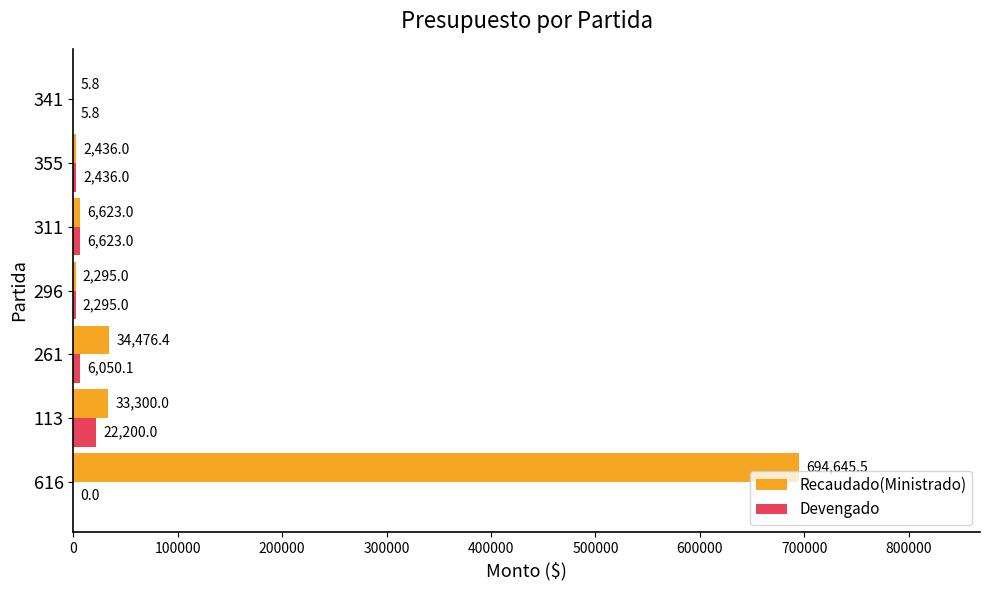

How many distinct data groups are displayed?

2